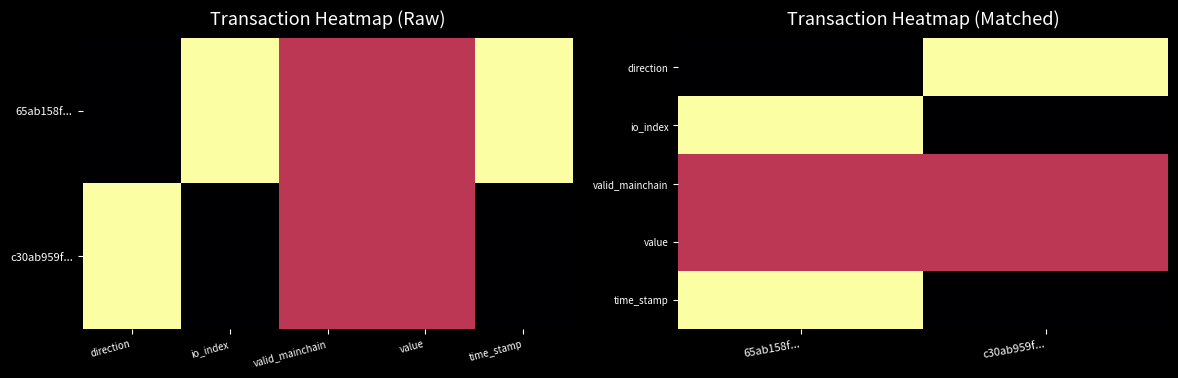

What is the spread (max minus min) of values at 65ab158f...?

1.0